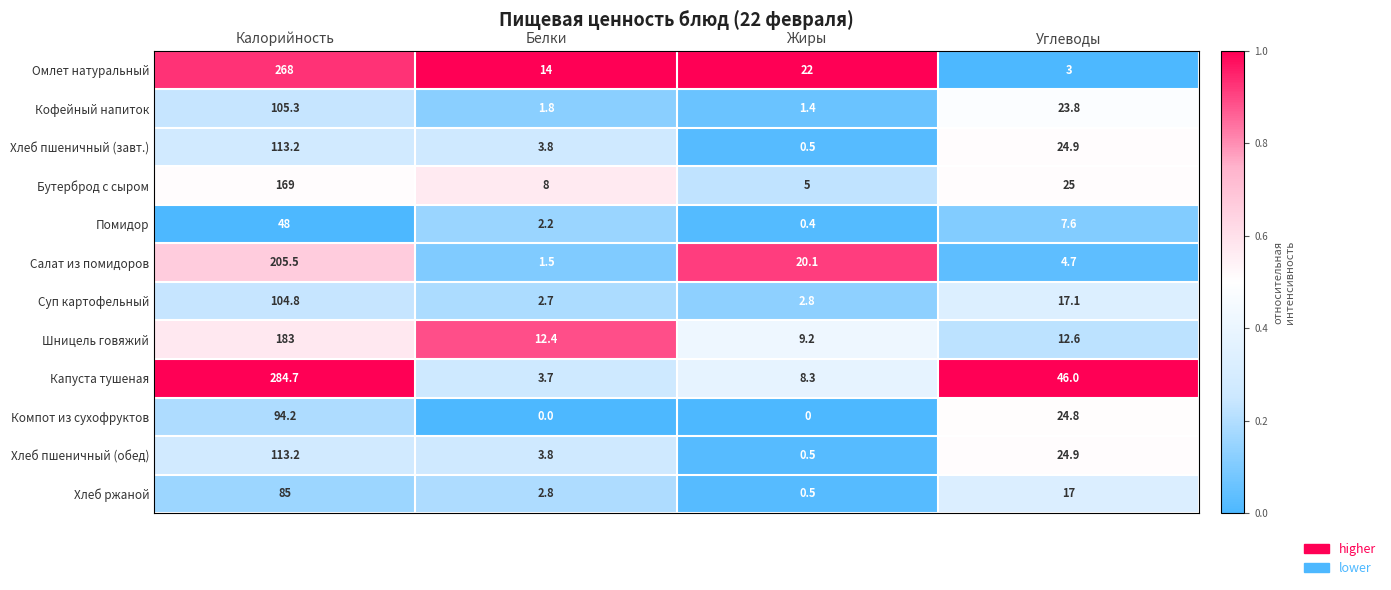

What is the minimum value for Шницель говяжий?

9.2